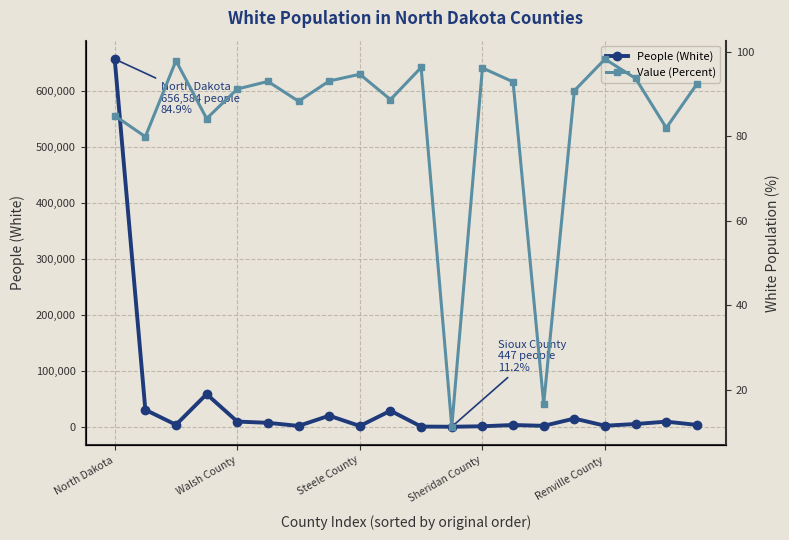

The Value (Percent) series shows 93.1 at 7. True or false?

True